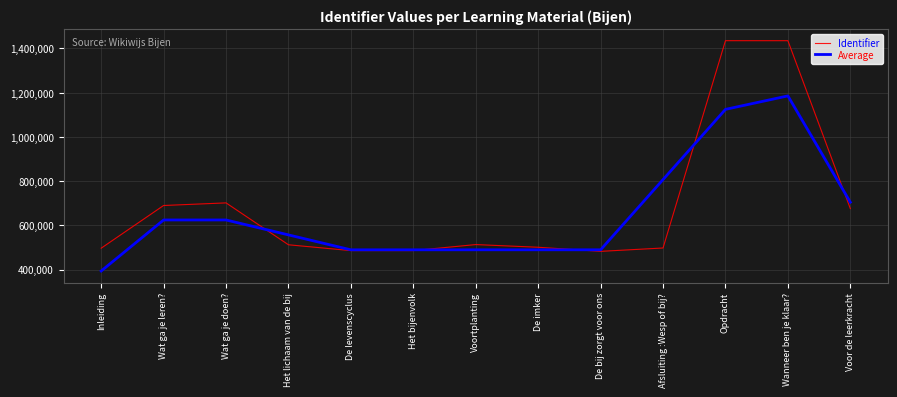

What is the lowest value of the Average series?

393947.3